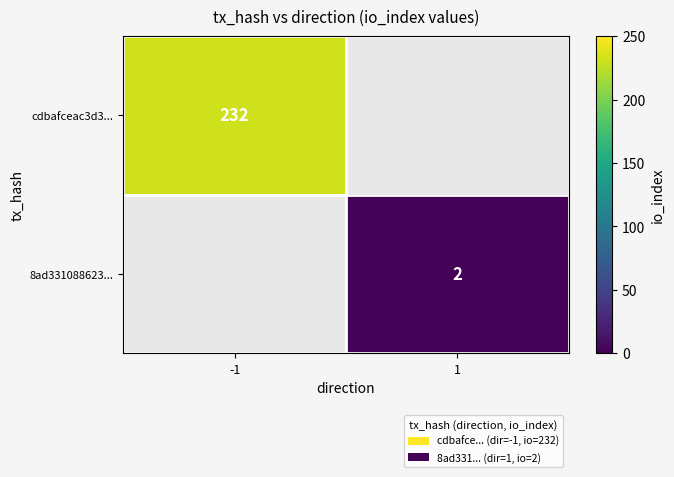

The value of 8ad331088623... at 1 is 2. True or false?

True